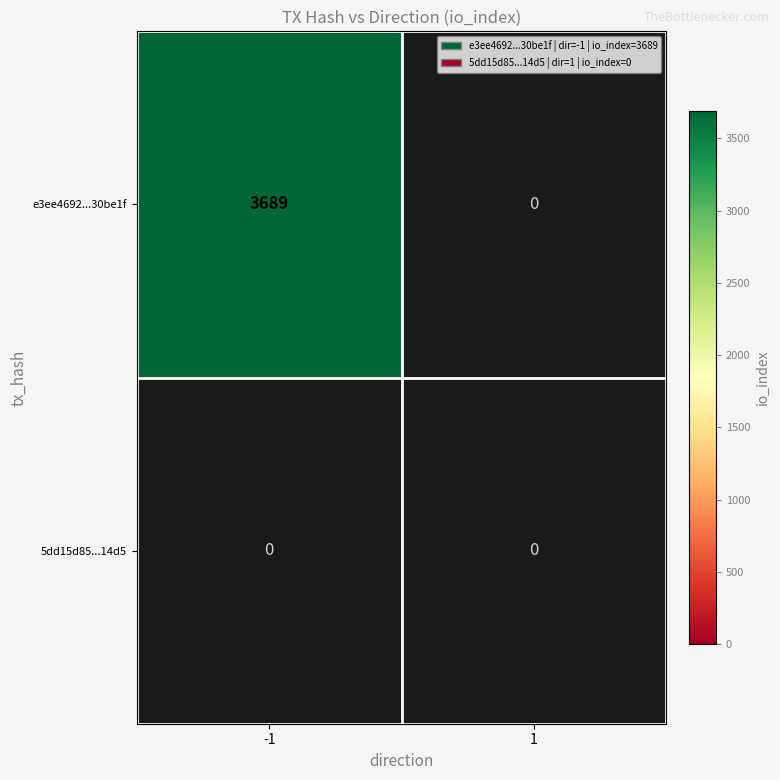

Reading left to right, extract all data points from this chart.

e3ee4692ac25d8cdf7082b0fdc4deea0030be1f: -1=3689	1=0
5dd15d8551d99483fe3ba8825b8a98a4dfa14d5: -1=0	1=0